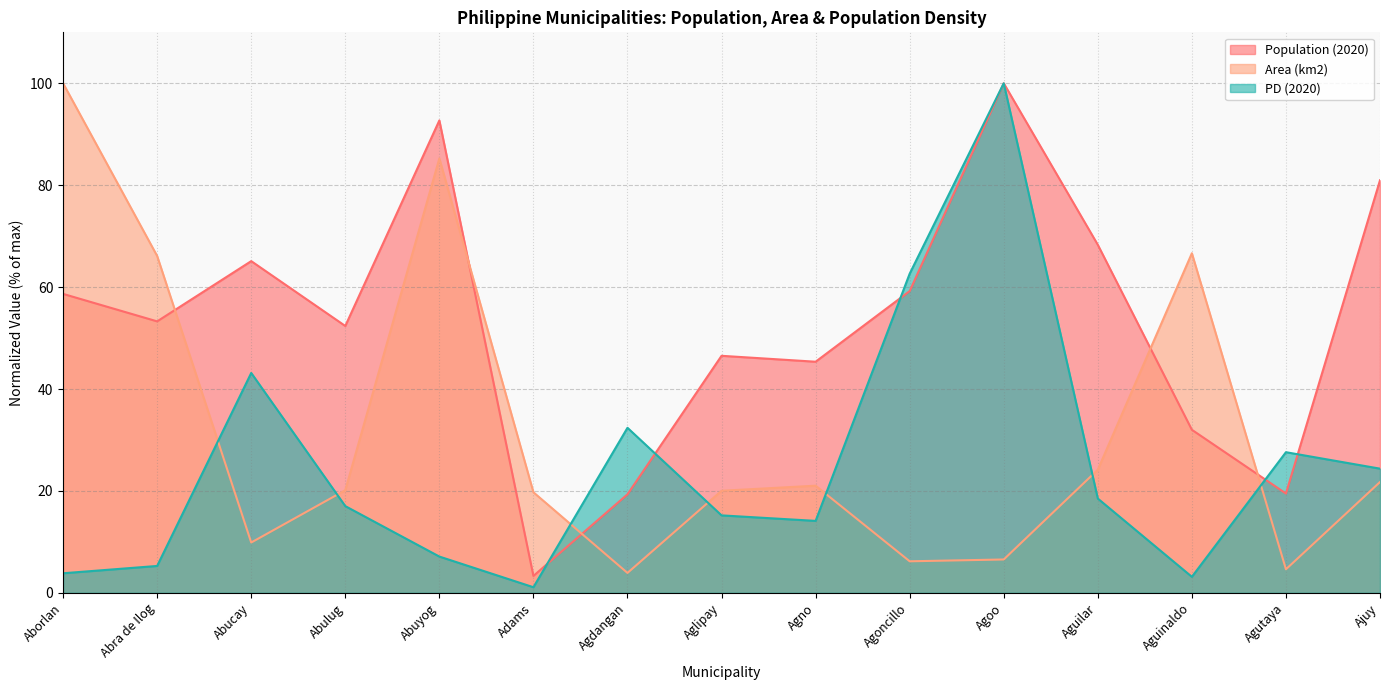

How many data points does each series have?

15